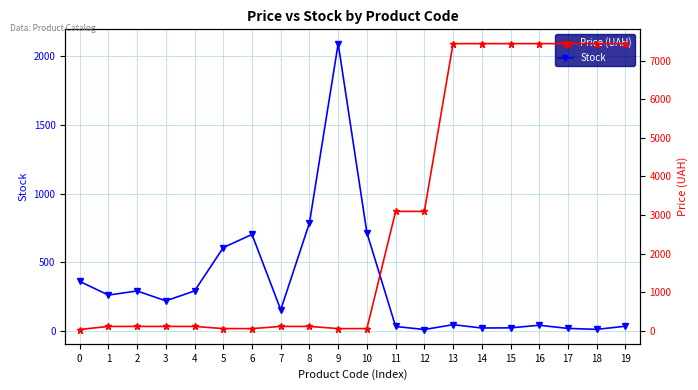

Is it true that Stock equals 48.9 at 11?

False